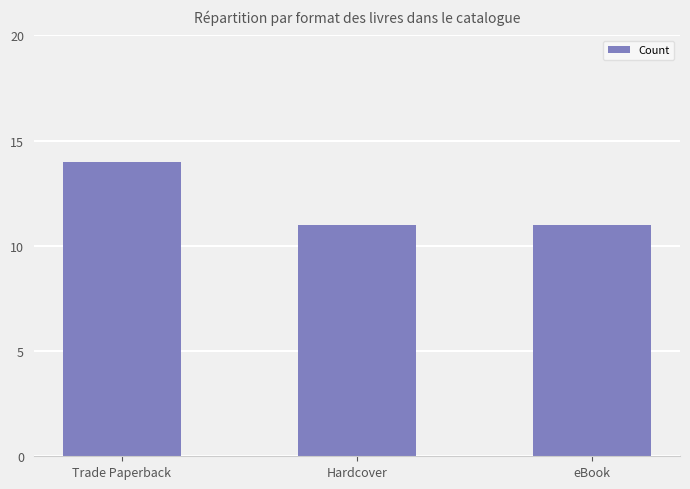

The value at Hardcover is 11. True or false?

True